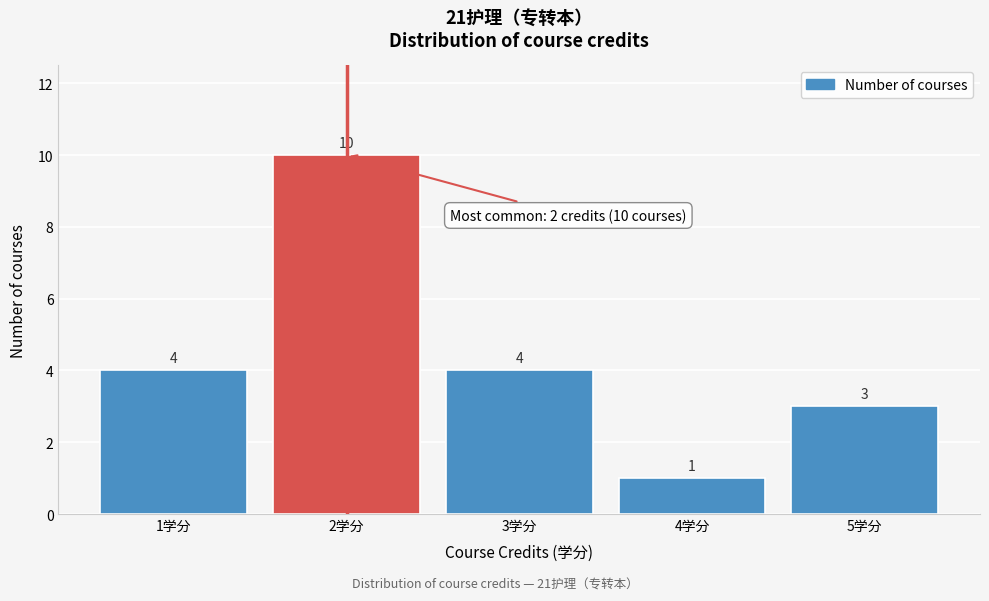

Over which range of the x-axis is the bar tallest?

1.5 to 2.5